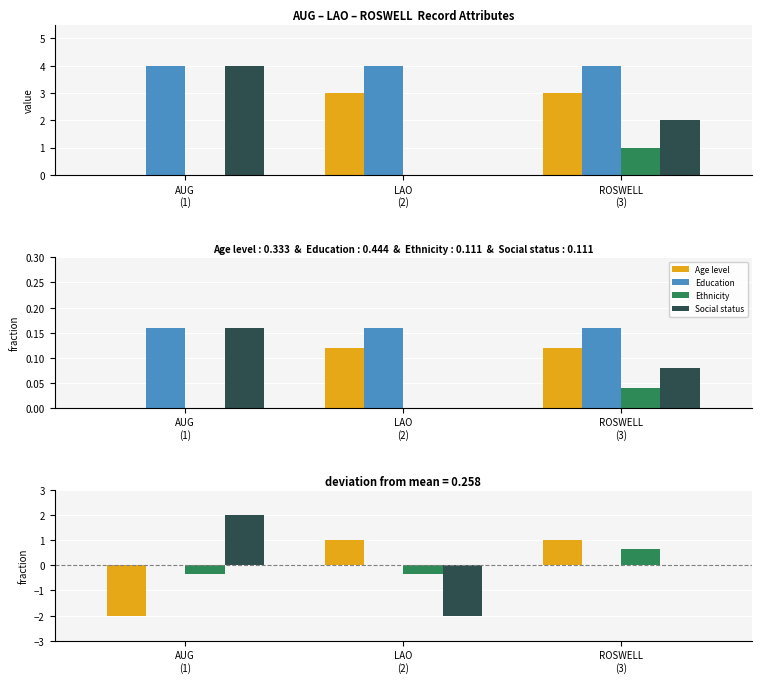

How many groups of bars are there?

3